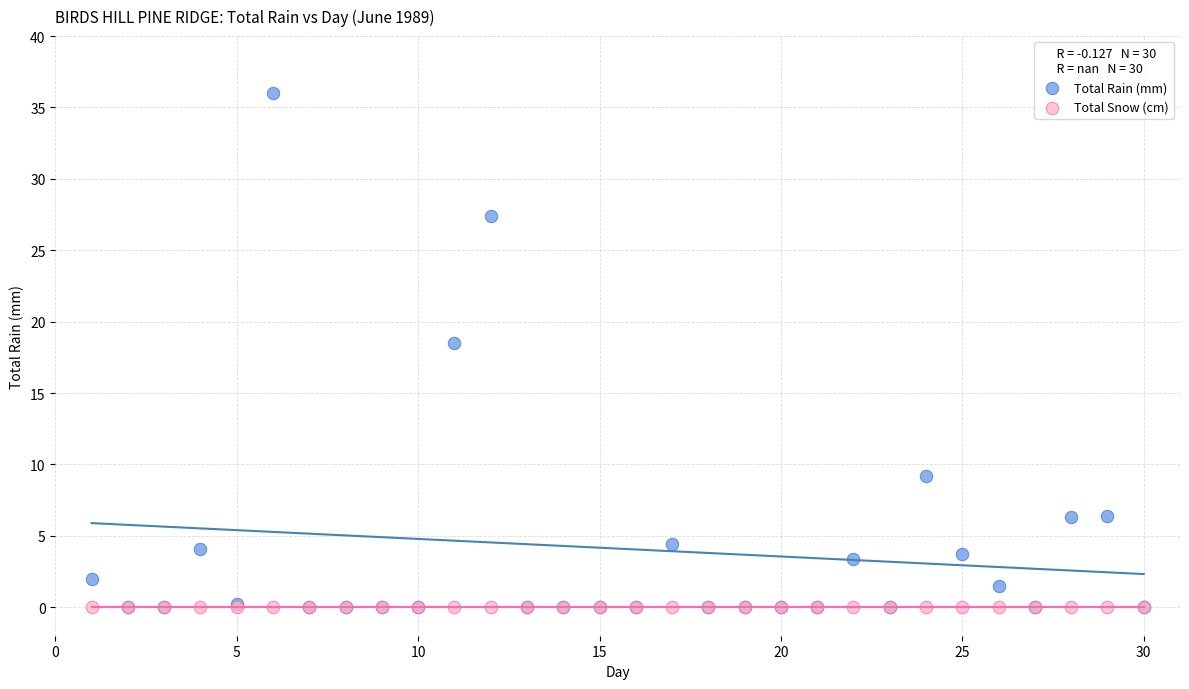

In the Total Rain (mm) series, what Y value is closest to 18?

18.5